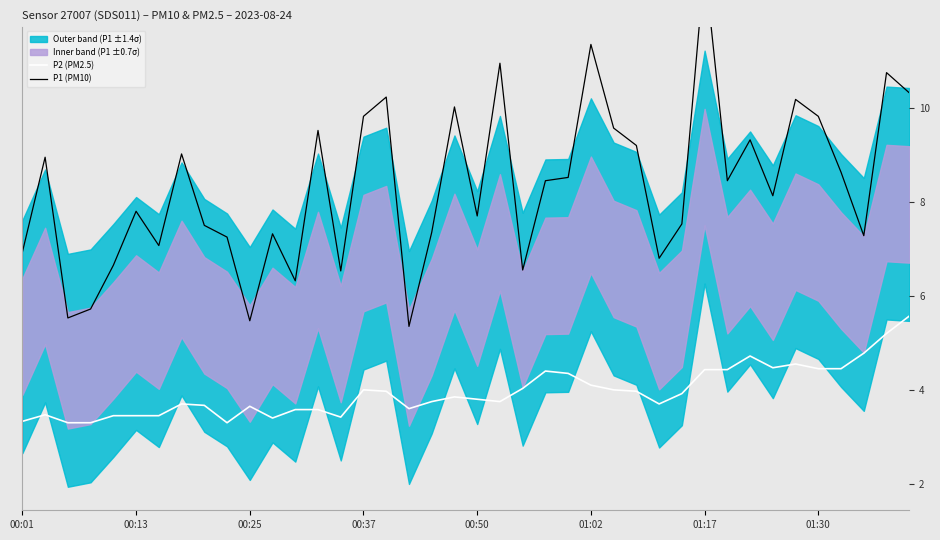

What is the sum of the P1 (PM10) values at 33 and 00:13?

17.1